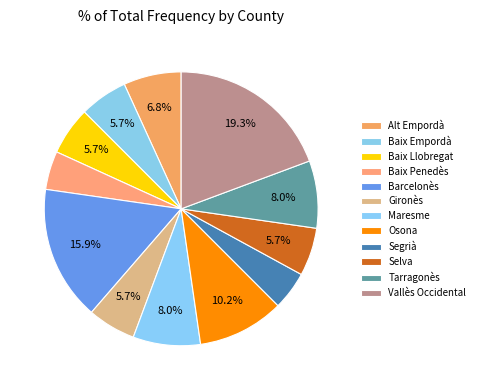

Count the number of slices in the pie.

12